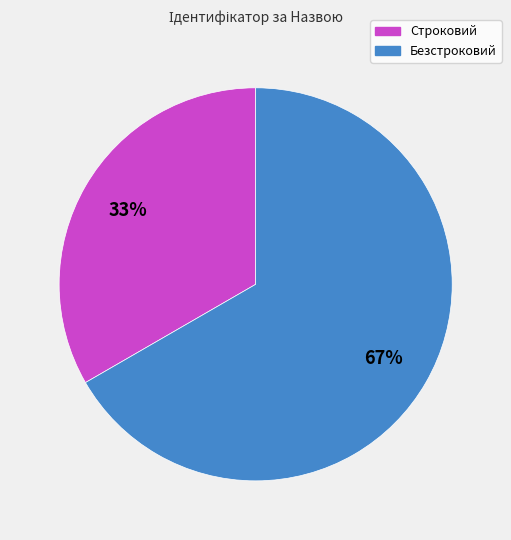

Count the number of slices in the pie.

2